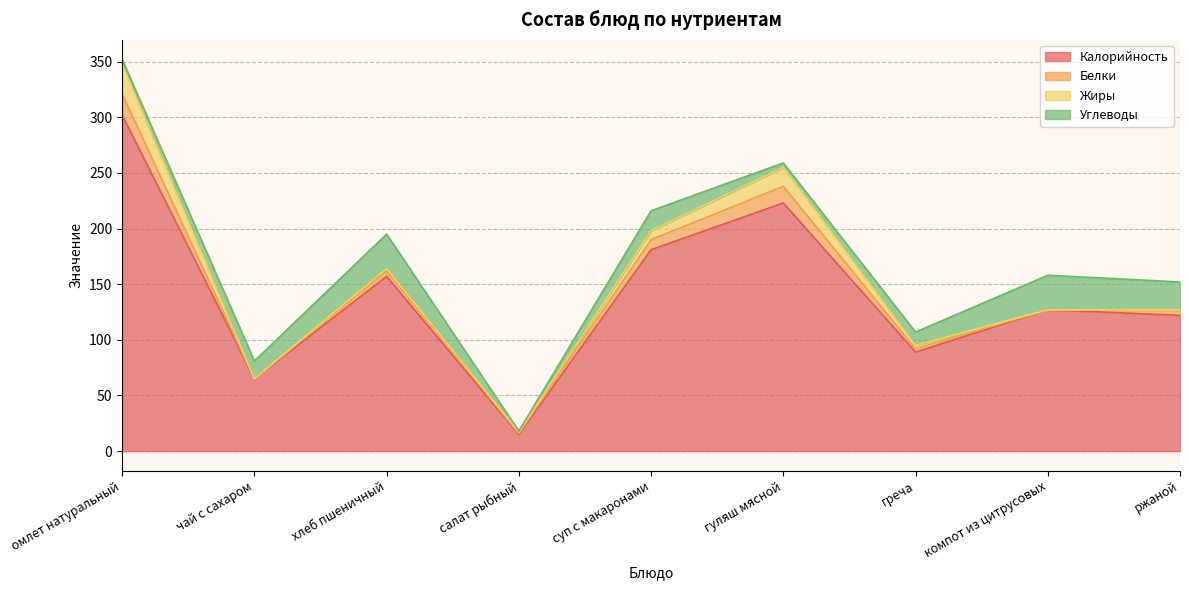

How many positive values does the Жиры series have?

7